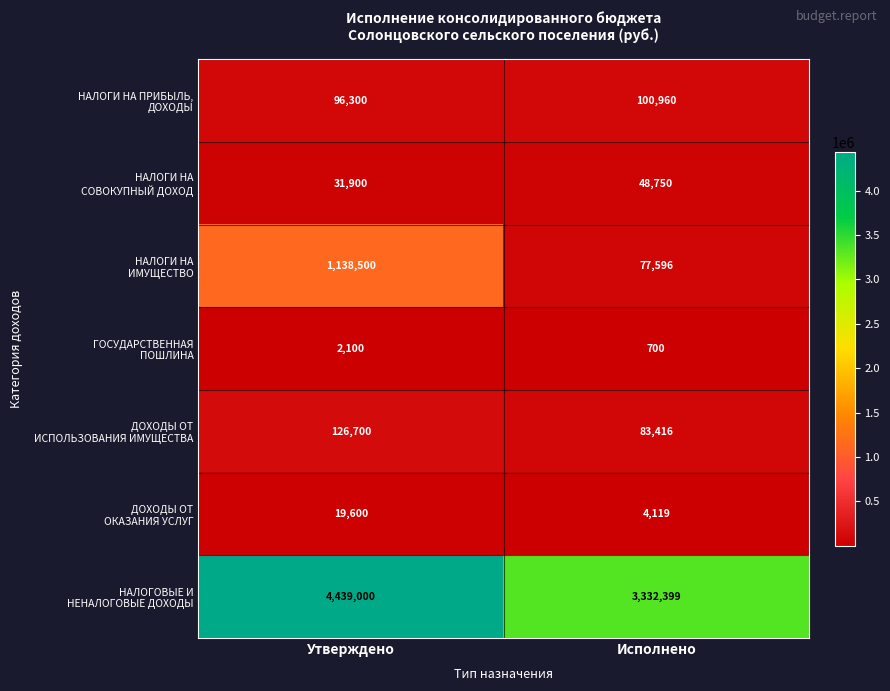

At which category is the sum across all series the highest?

Утверждено